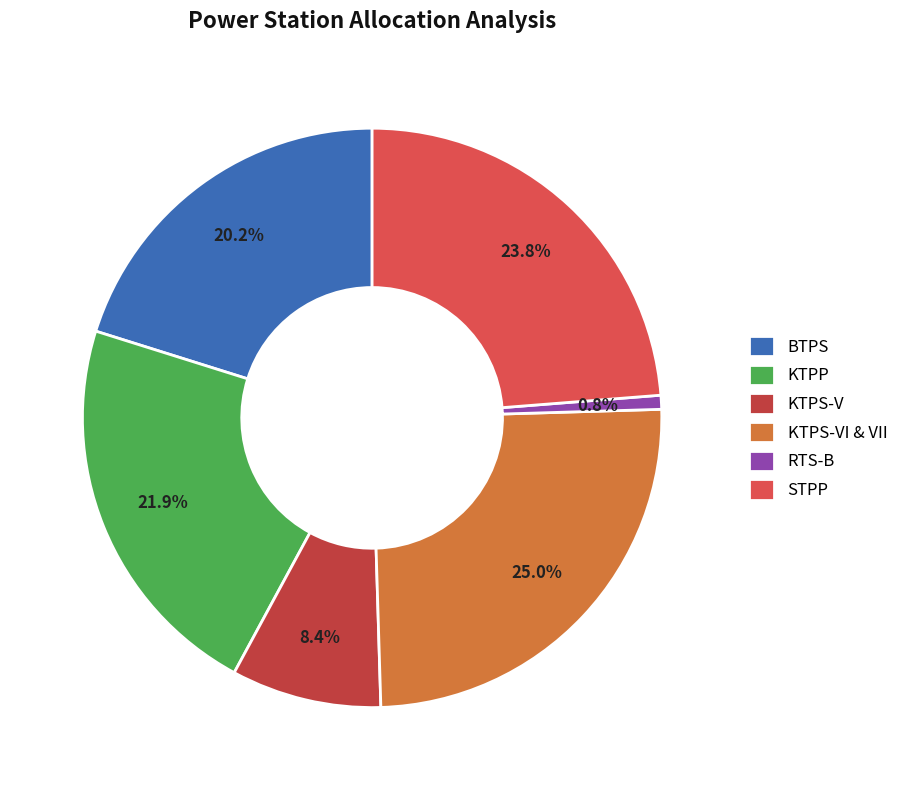

Count the number of slices in the pie.

6